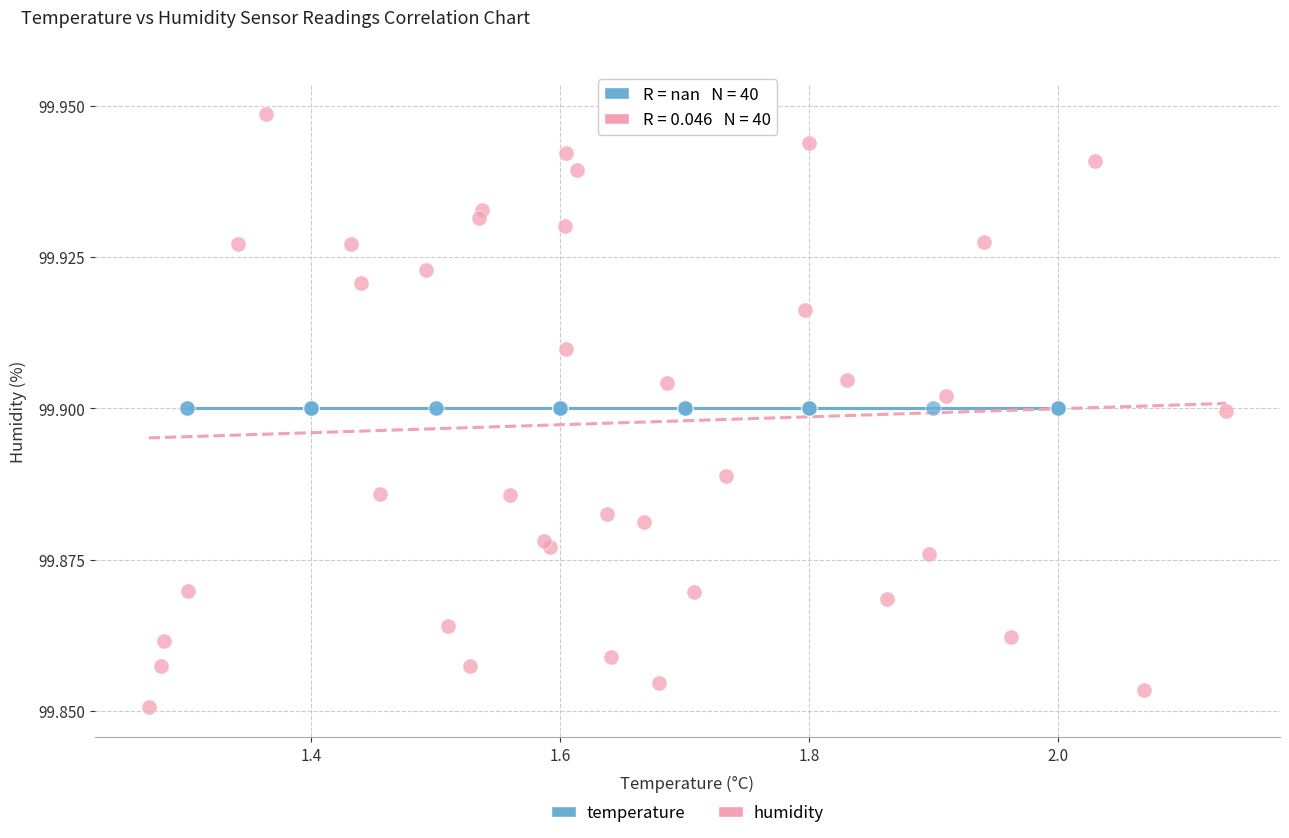

Which series reaches the minimum Y coordinate?

humidity